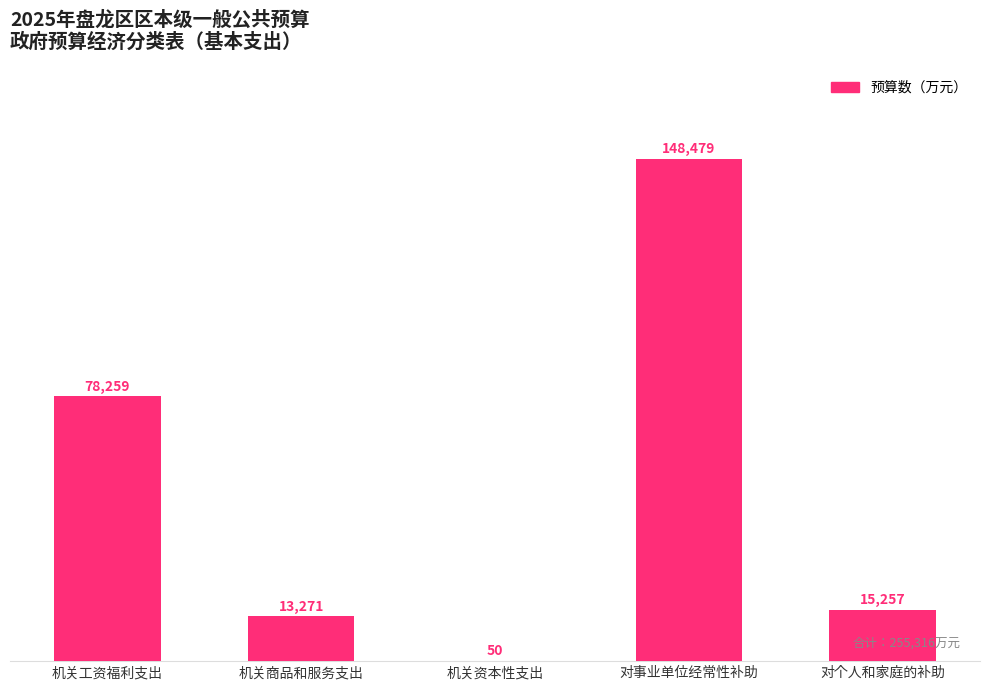

True or false: the data shows 15257 at 对个人和家庭的补助.

True